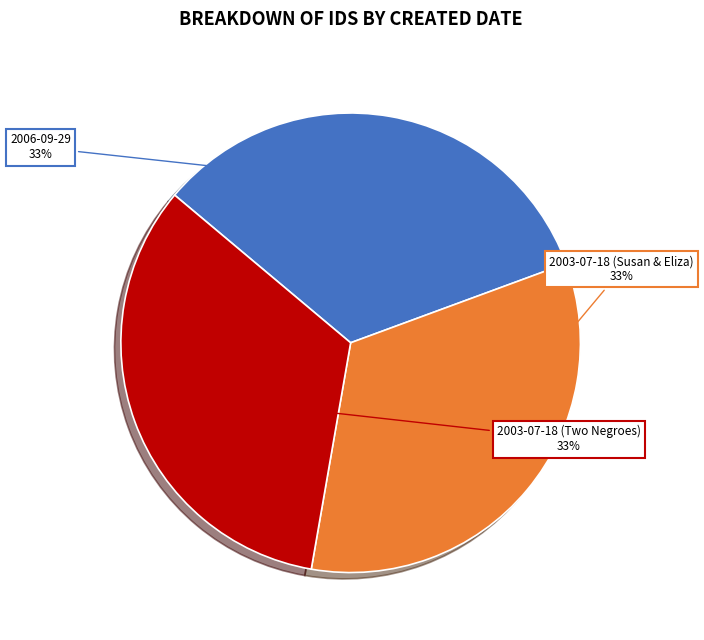

To the nearest percent, what percentage of the pie is 2006-09-29?

33%